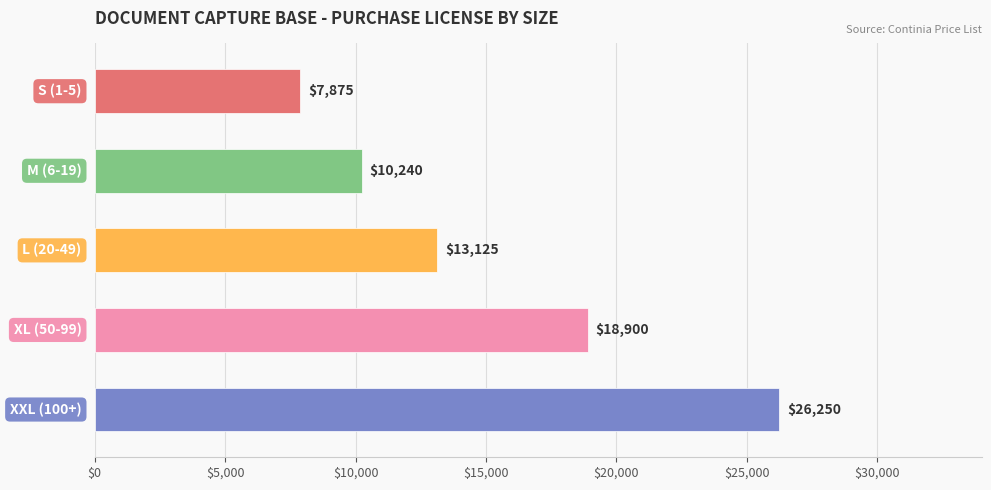

Reading bottom to top, list all the values displayed in this chart.

26250	18900	13125	10240	7875